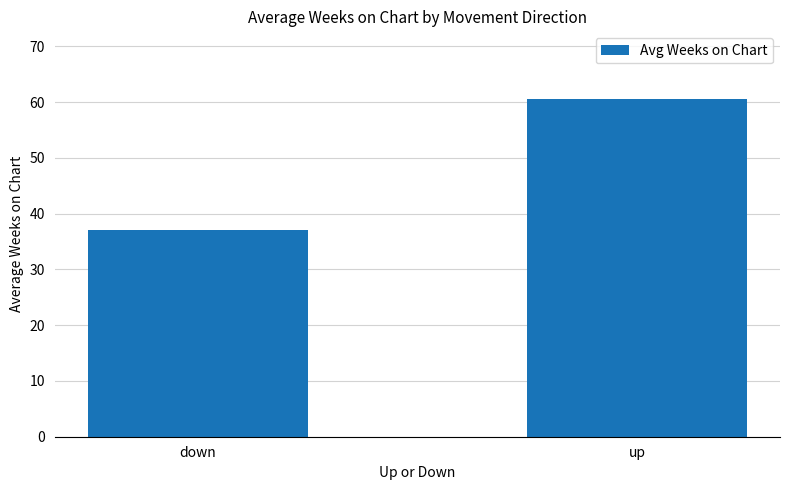

How many bars are there in total?

2